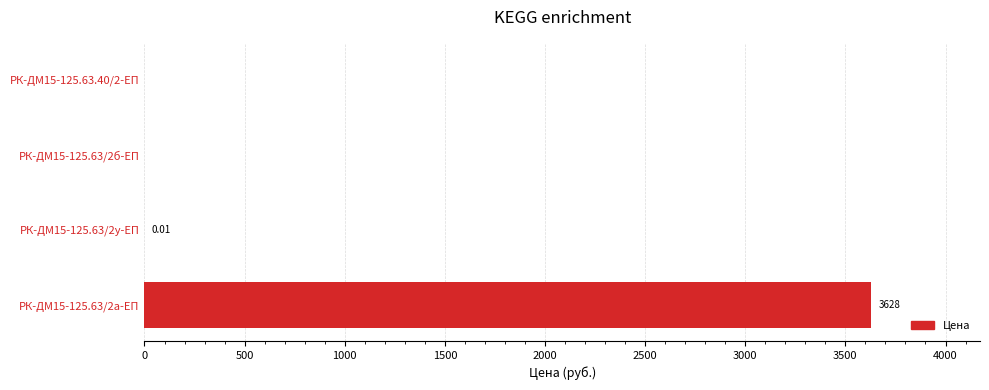

What is the sum of the values at РК-ДМ15-125.63/2а-ЕП and РК-ДМ15-125.63/2у-ЕП?

3628.0